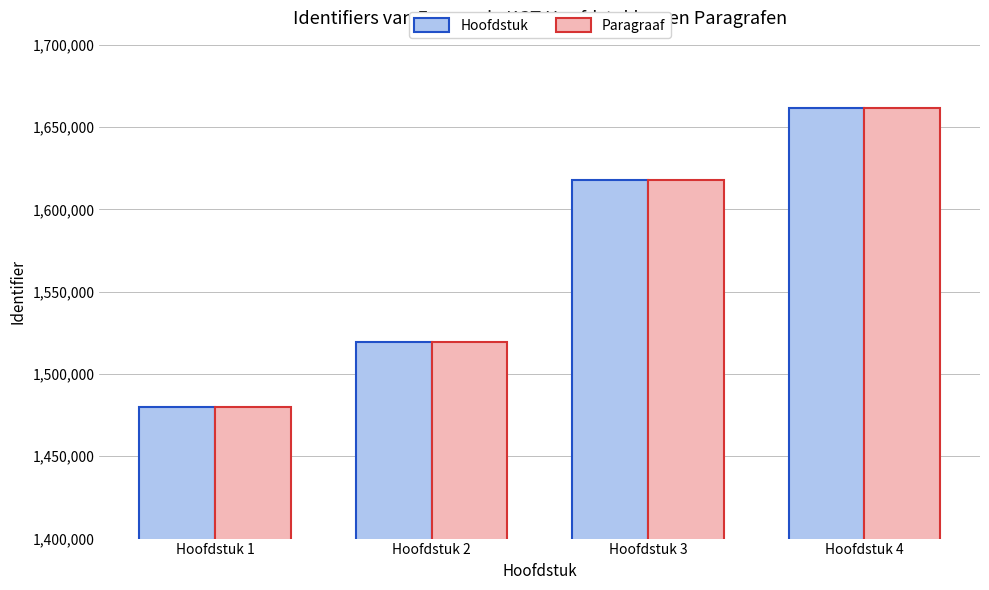

How many distinct data groups are displayed?

2